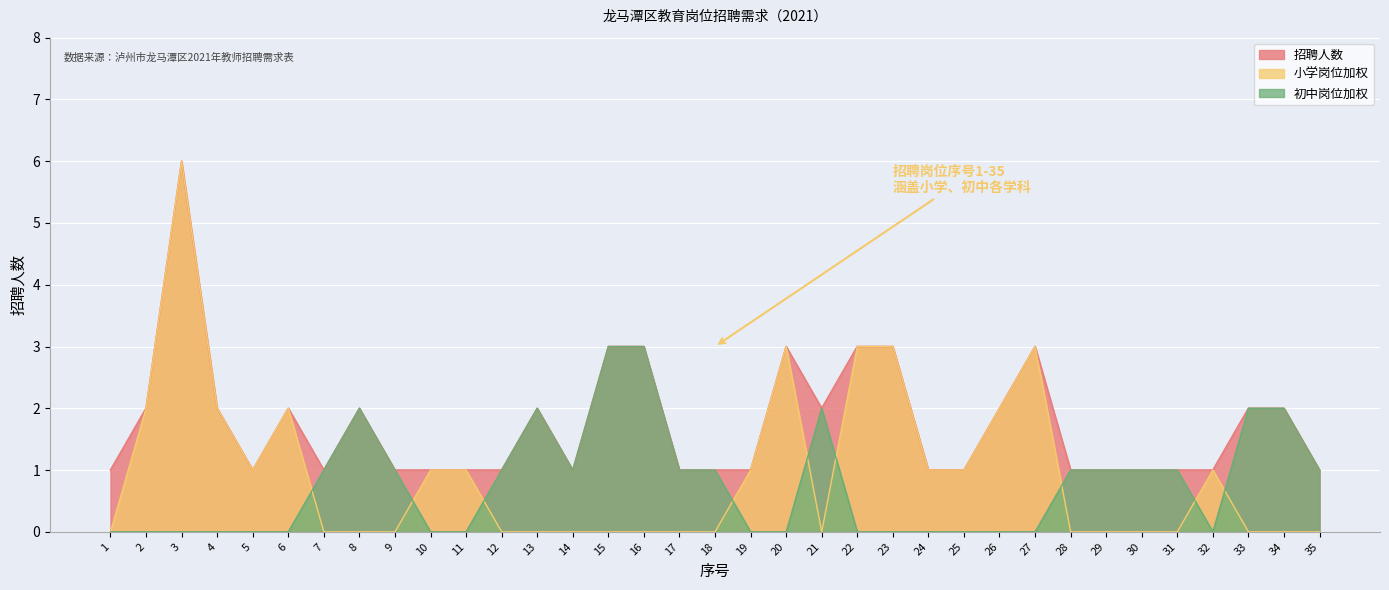

The 招聘人数 series shows 1 at 24. True or false?

False